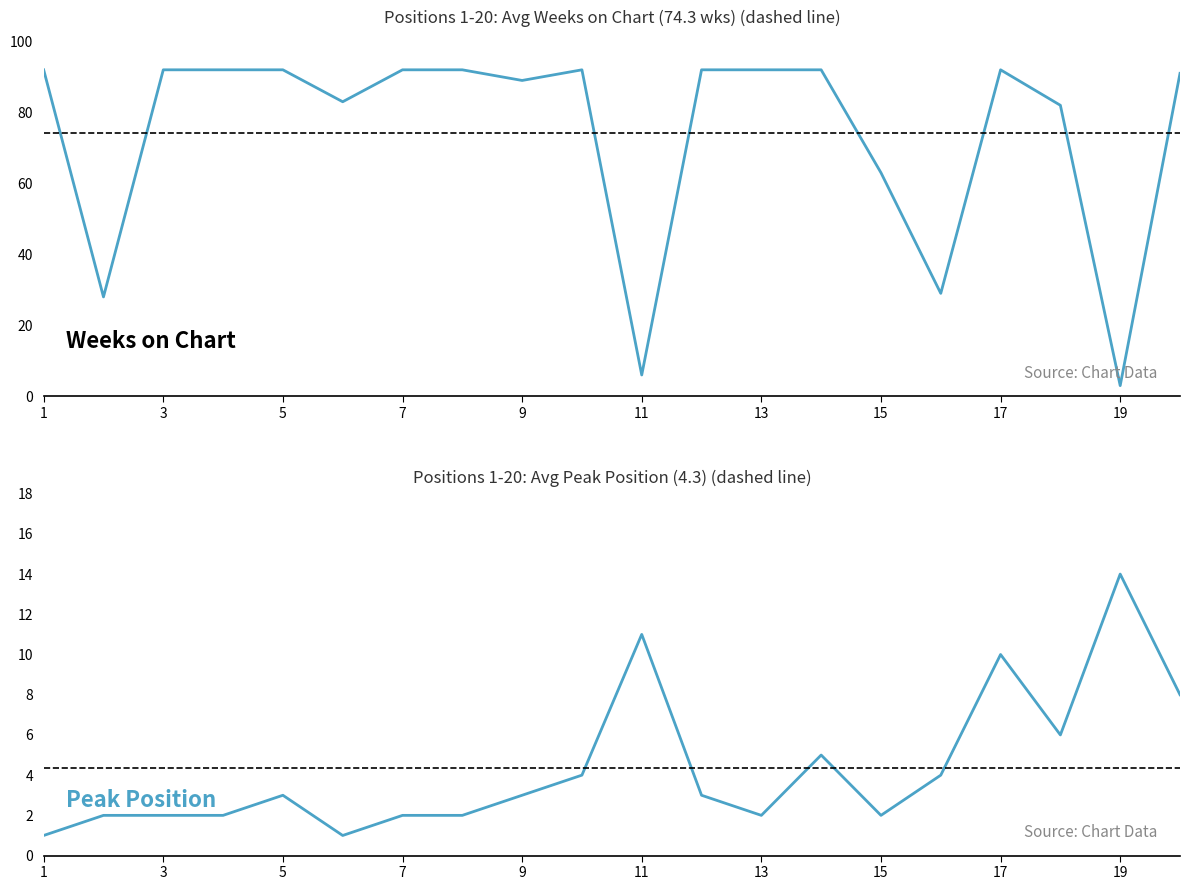

True or false: Peak Position and Weeks on Chart cross at least once.

True